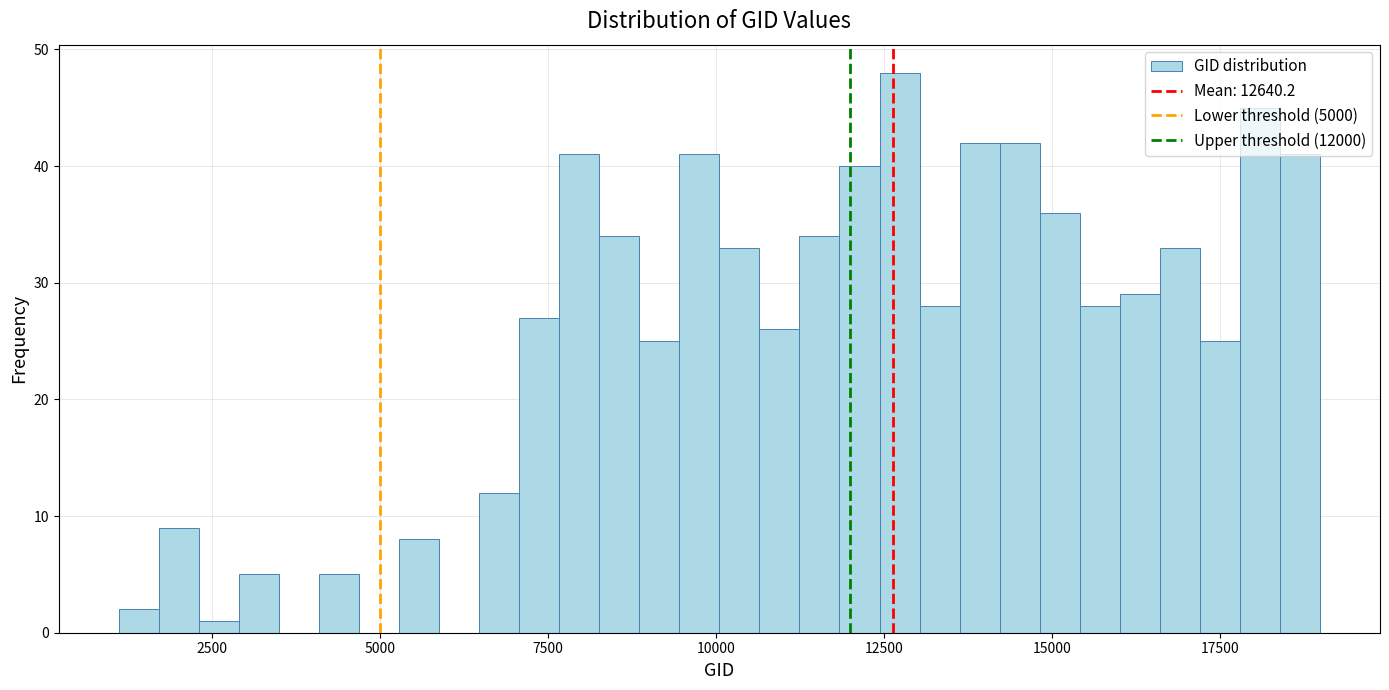

Read against the x-axis, roughly where is the centre of the tallest bar?

12500